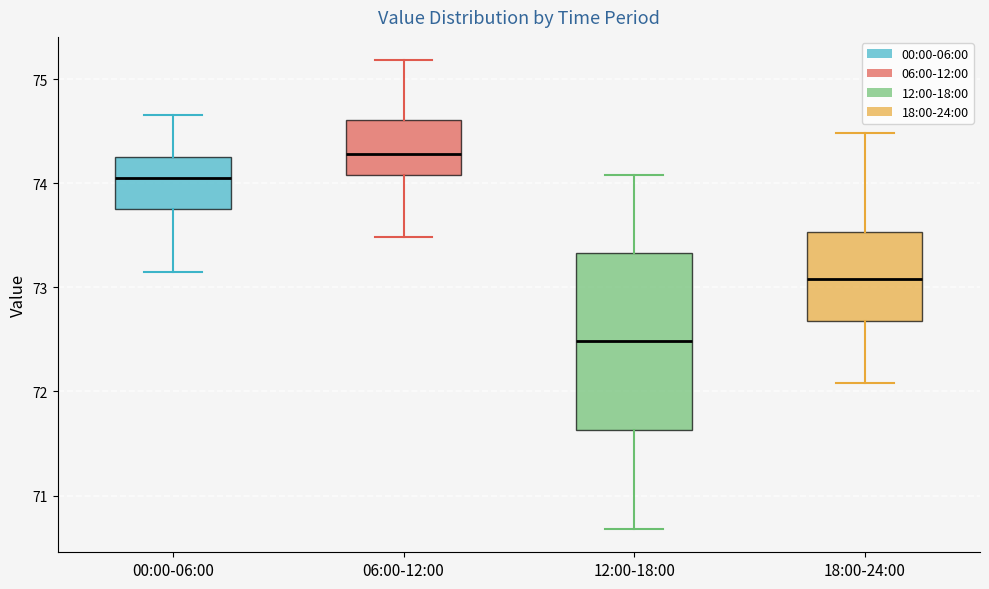

Which box is the tallest, from its lower edge to its upper edge?

12:00-18:00